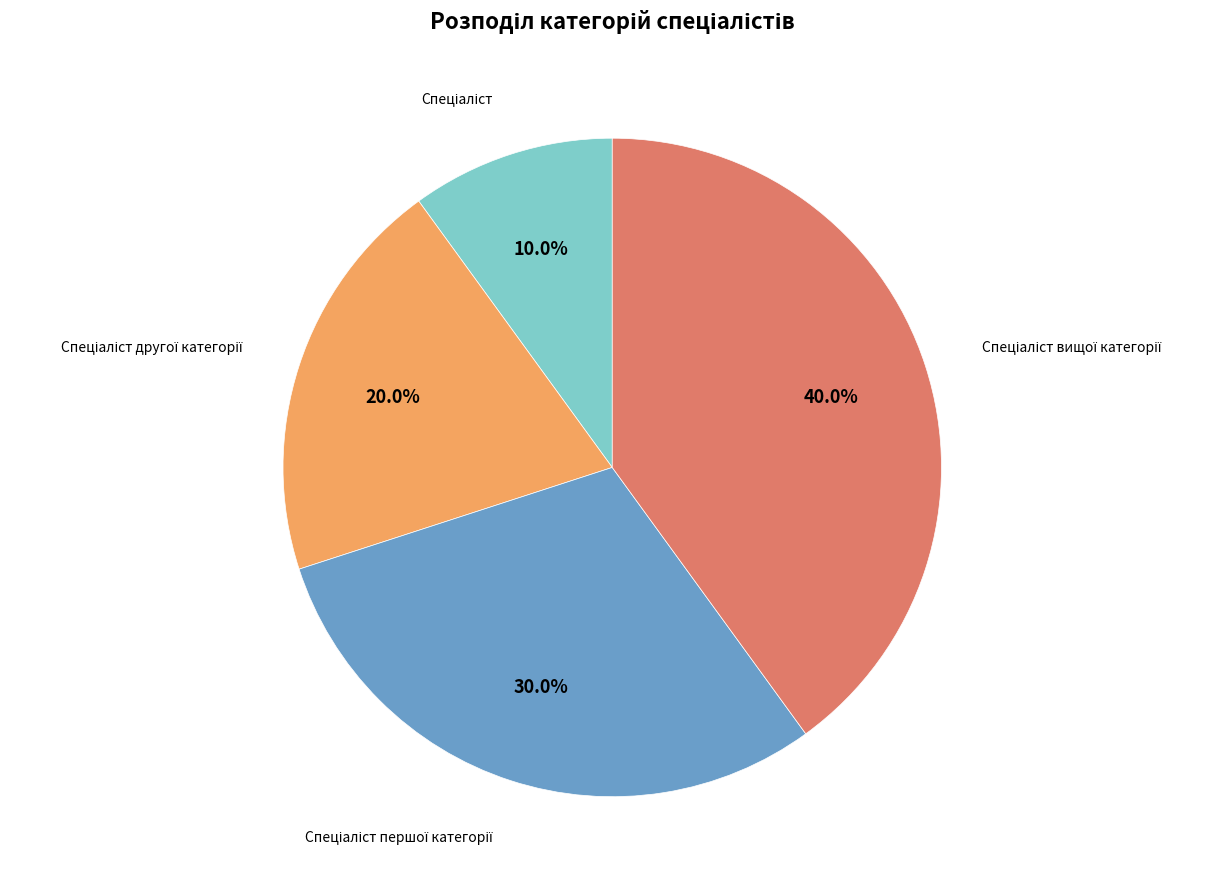

Is there any slice that represents more than half of the pie?

No